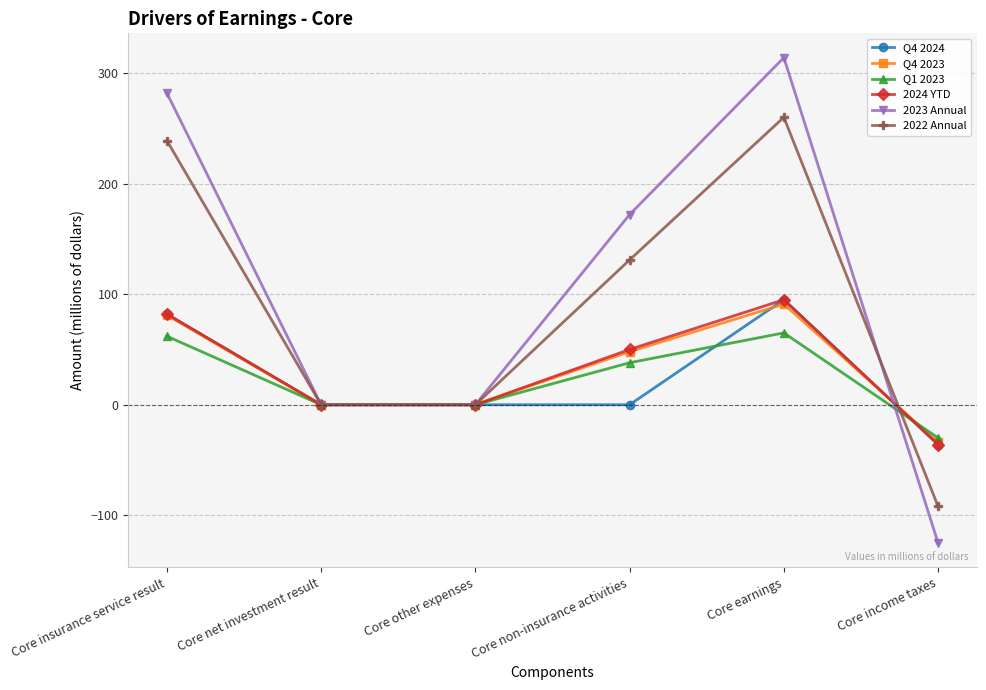

What is the label of the 4th point from the right?

Core other expenses